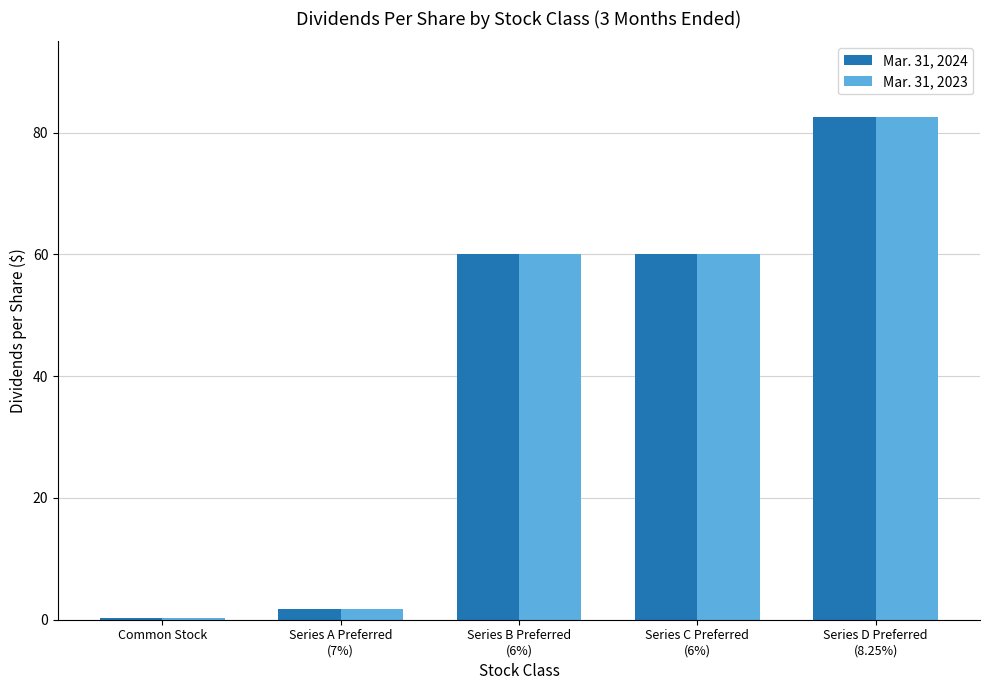

Reading left to right, transcribe all the data shown in this chart.

Mar. 31, 2024: Common Stock=0.4	Series A Preferred
(7%)=1.8	Series B Preferred
(6%)=60.0	Series C Preferred
(6%)=60.0	Series D Preferred
(8.25%)=82.5
Mar. 31, 2023: Common Stock=0.3	Series A Preferred
(7%)=1.8	Series B Preferred
(6%)=60.0	Series C Preferred
(6%)=60.0	Series D Preferred
(8.25%)=82.5